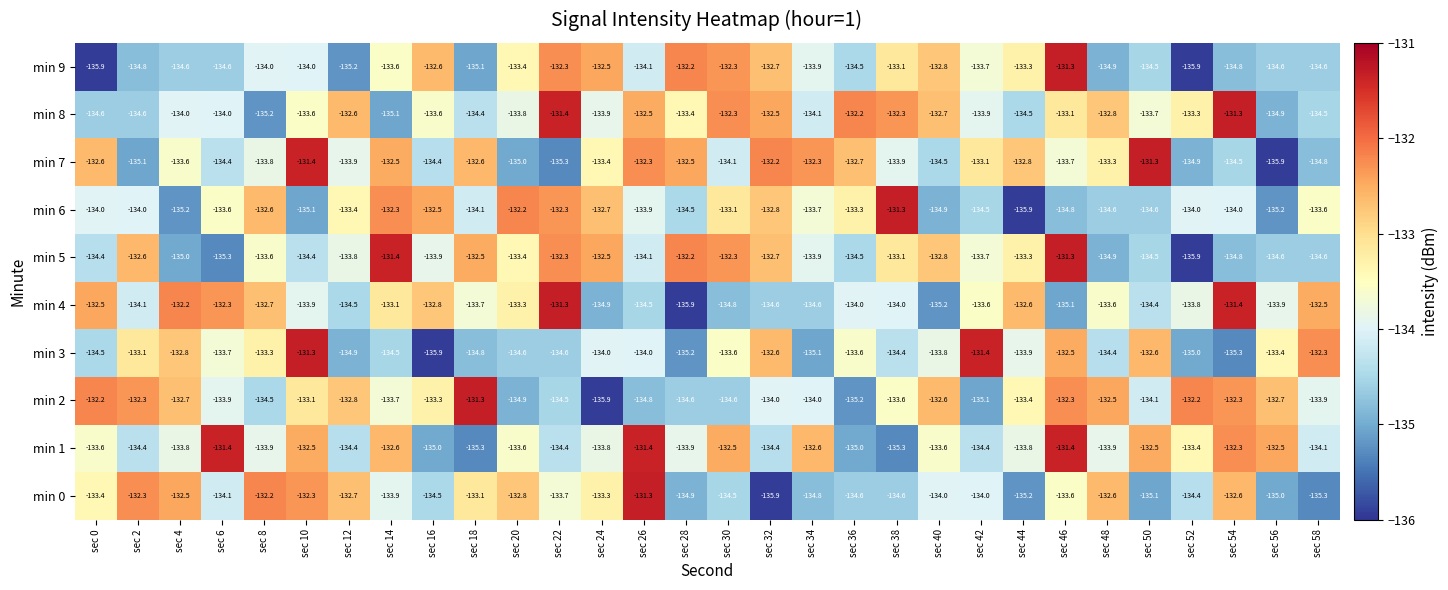

The value of min 5 at sec 26 is -134.1. True or false?

True